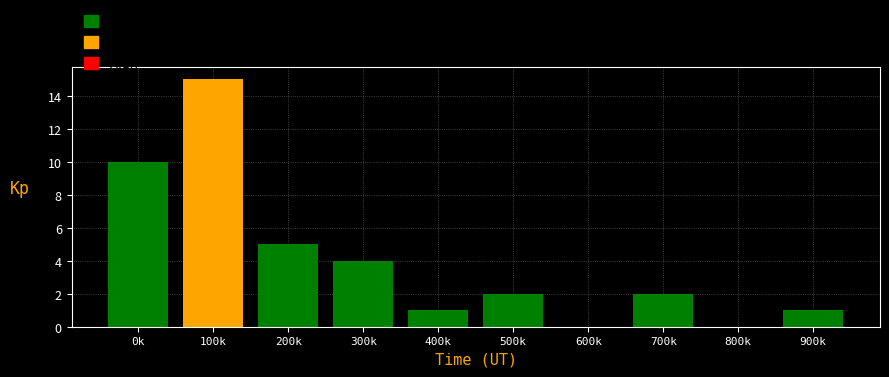

Reading left to right, list all the values displayed in this chart.

0k=10	100k=15	200k=5	300k=4	400k=1	500k=2	600k=0	700k=2	800k=0	900k=1